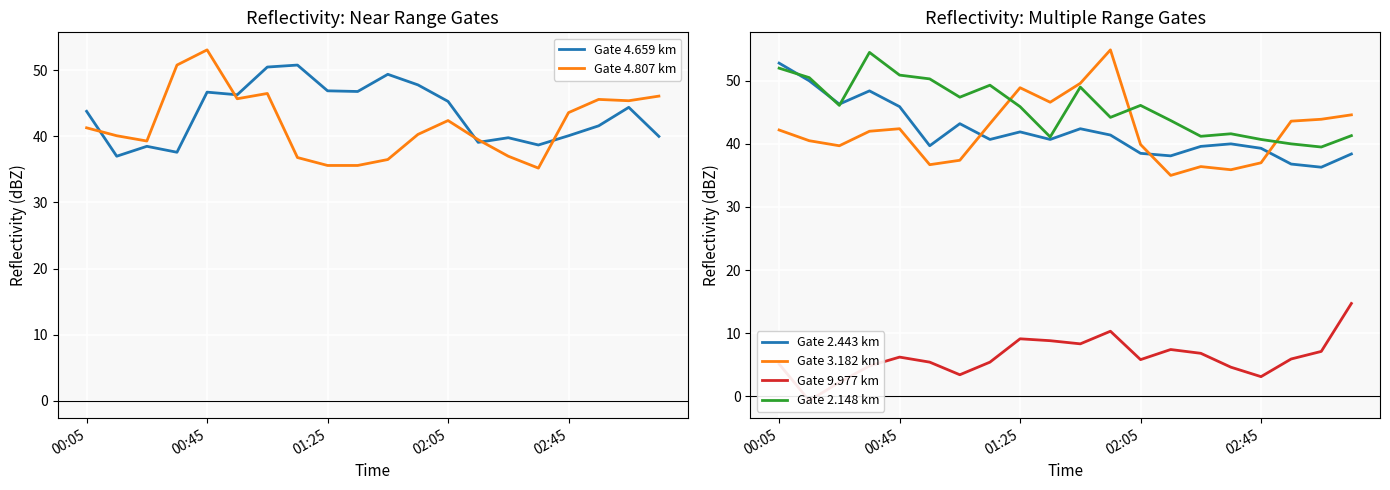

What value does the Gate 3.182 km series have at 00:05?

42.2